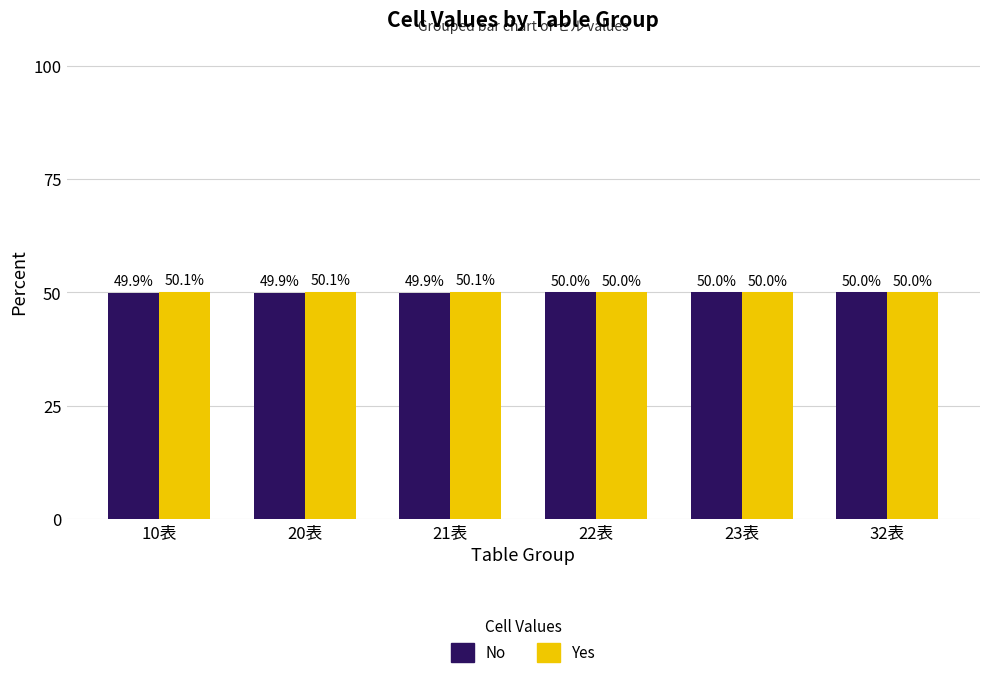

Rank the series by their average value, from lowest to highest.

No, Yes